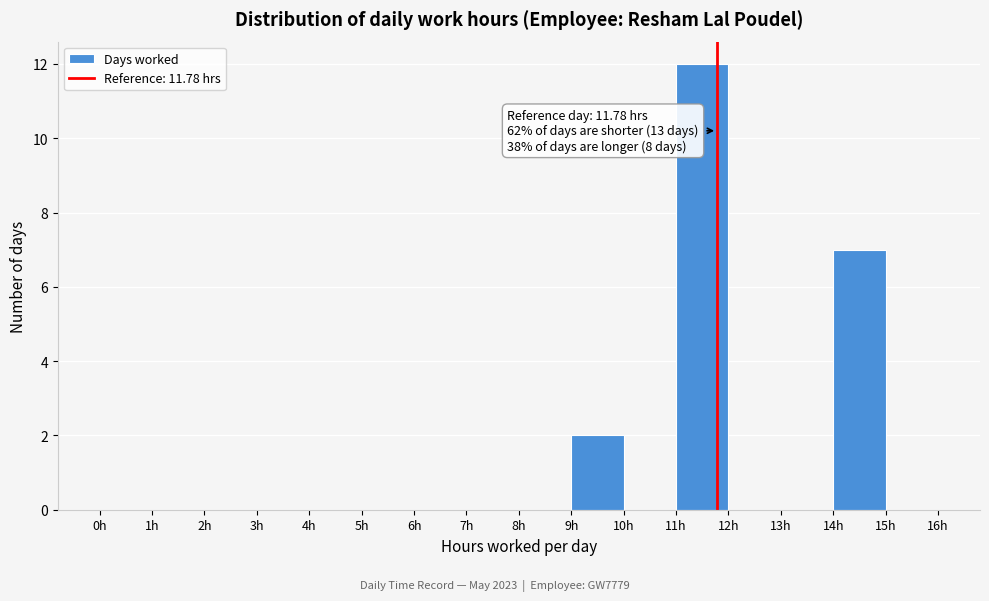

Which range on the x-axis has the tallest bar?

11 to 12